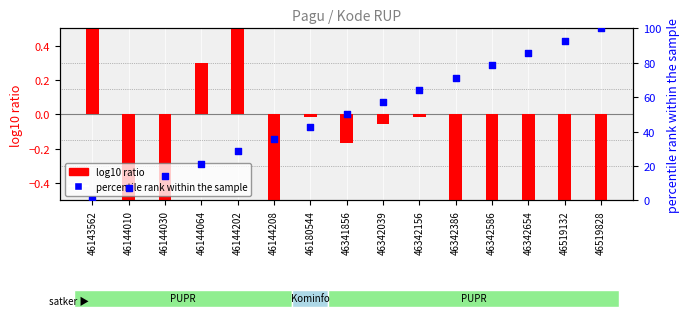

What is the total value across all series at 46144208?

34.9